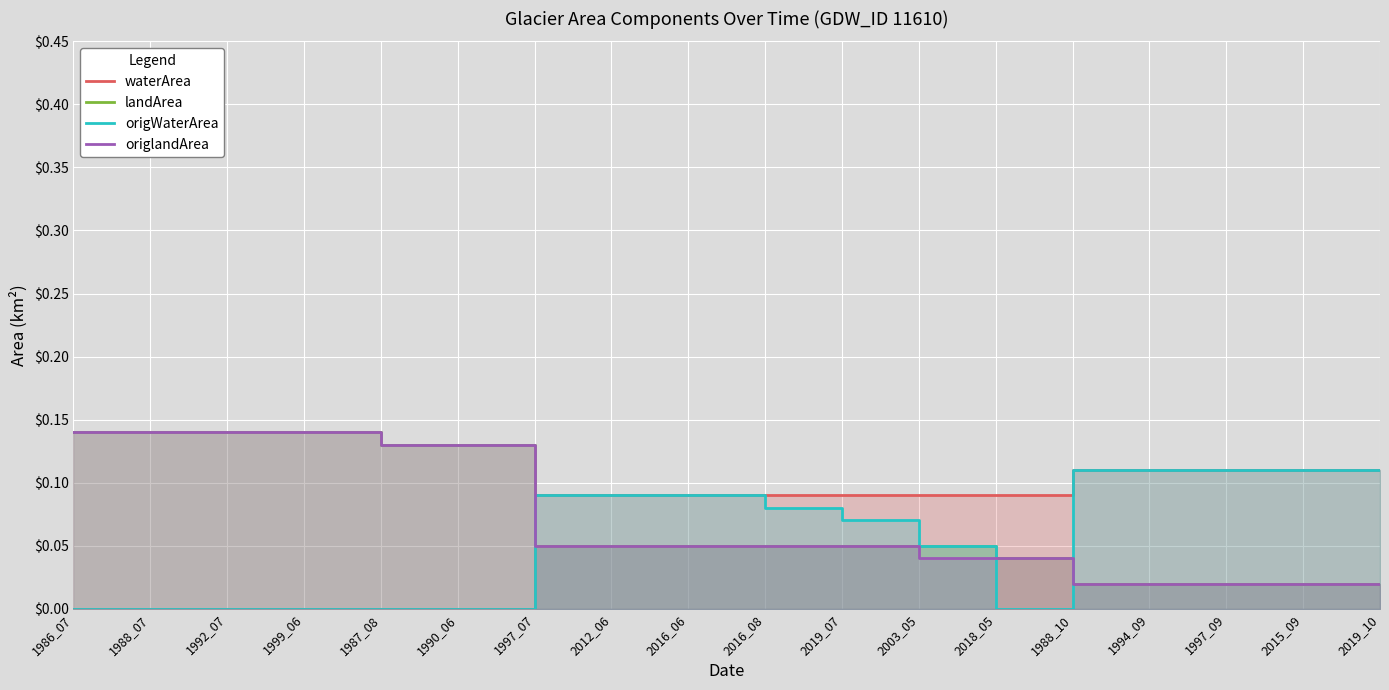

What position from the right is 1988_10?

5